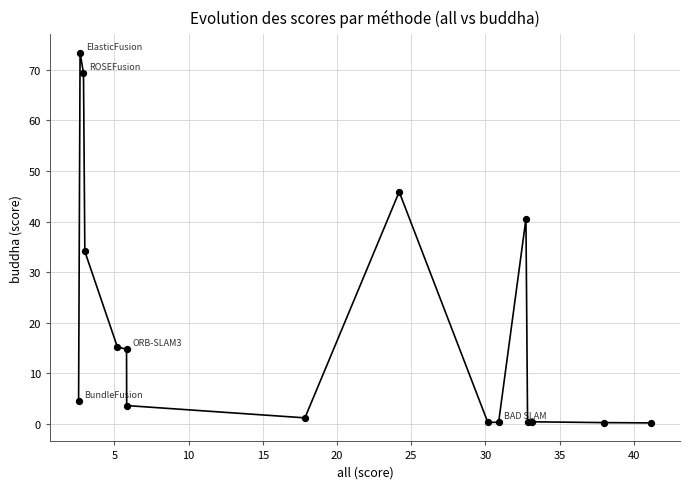

What Y value in the scatter plot is closest to 36?

34.1